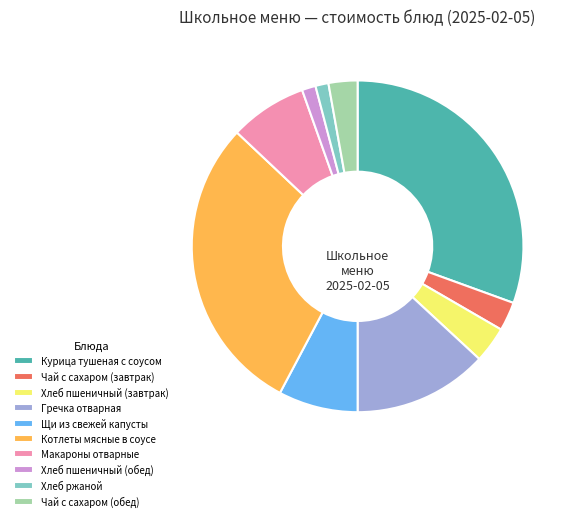

Which category has the biggest portion of the pie?

Курица тушеная с соусом